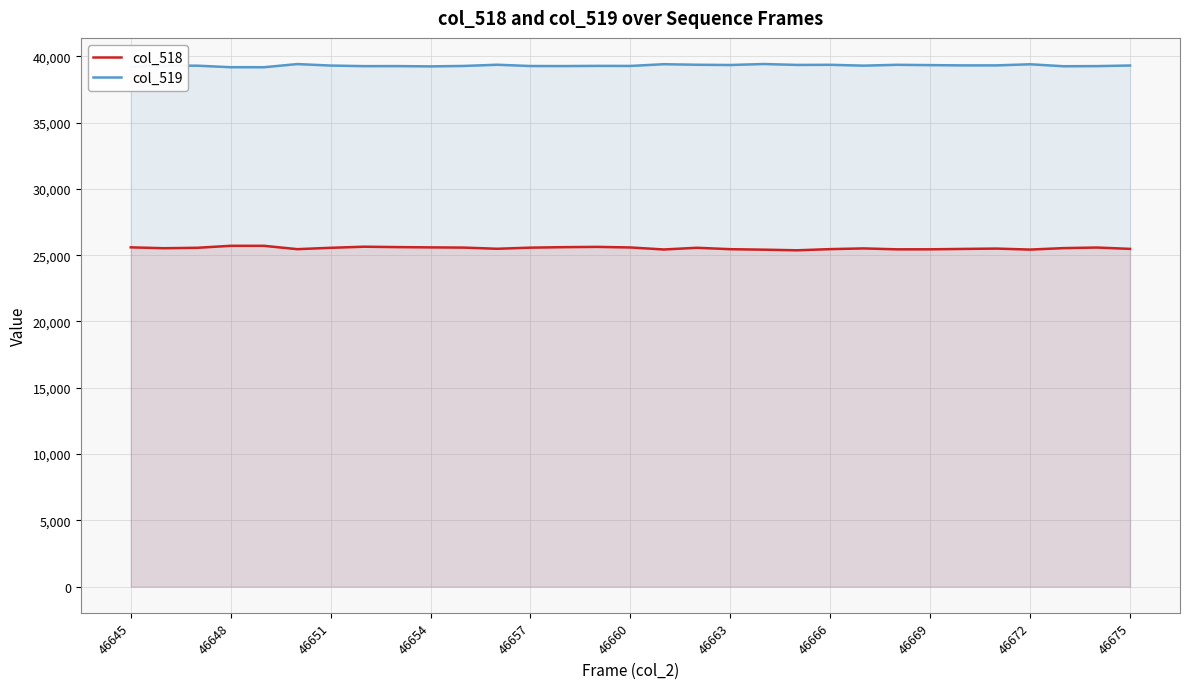

What is the greatest value displayed?

39417